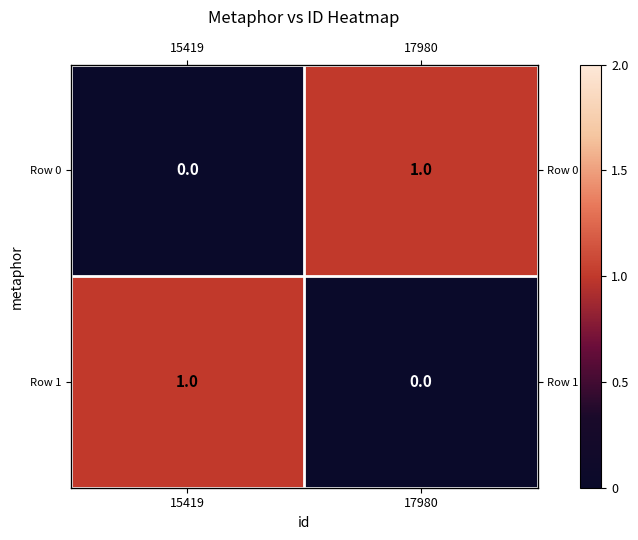

Between 15419 and 17980, which series saw the biggest shift?

Row 0